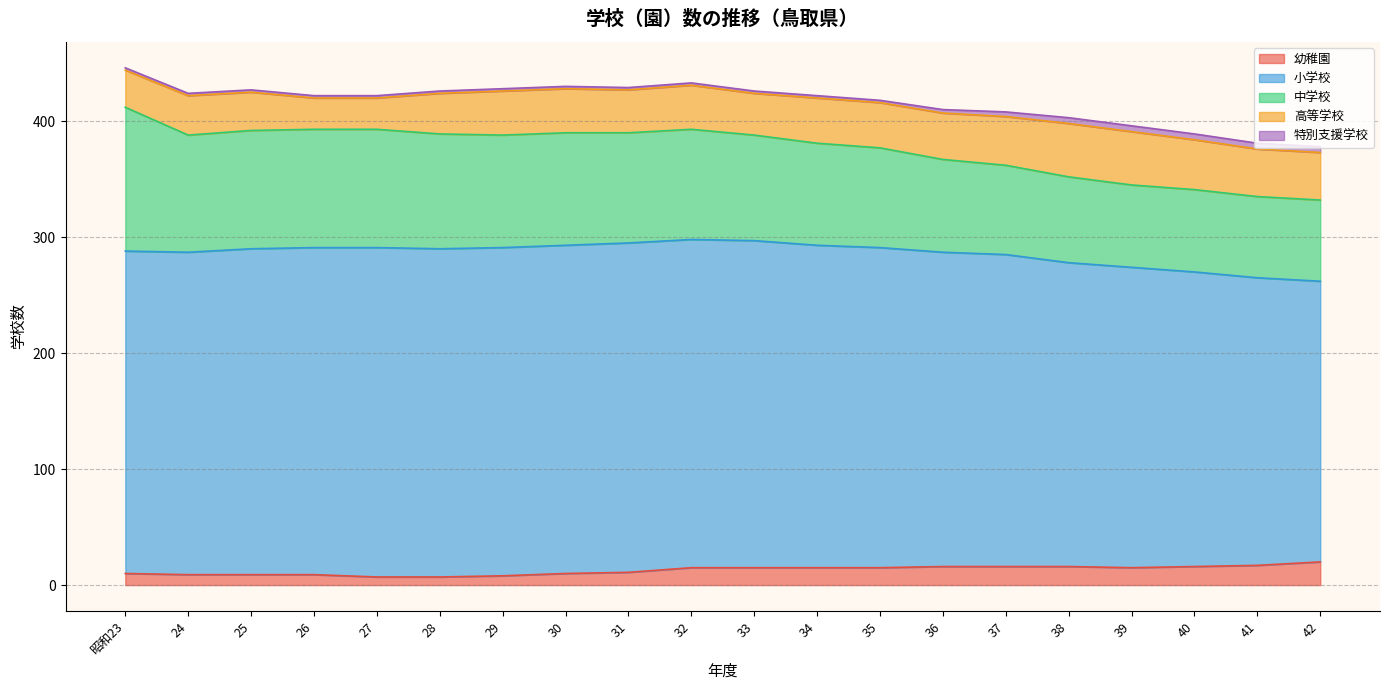

What is the minimum value shown in the chart?

2